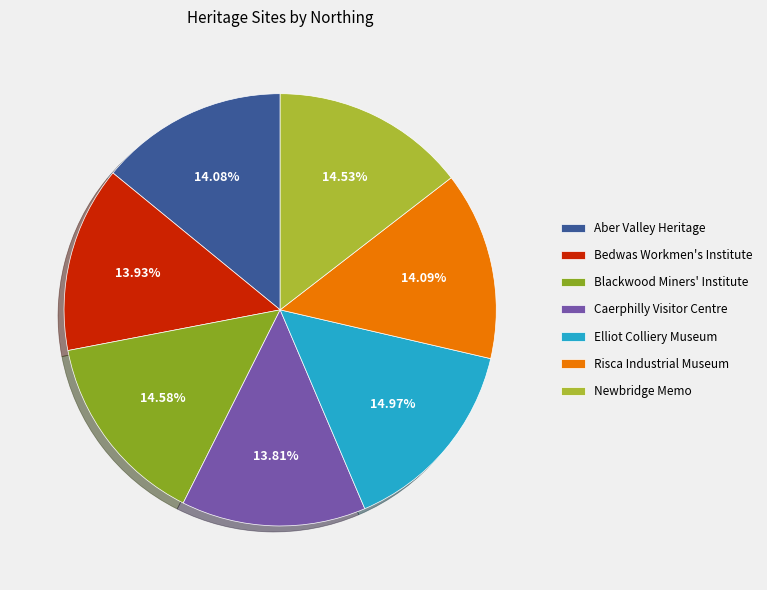

How many segments does this pie chart have?

7